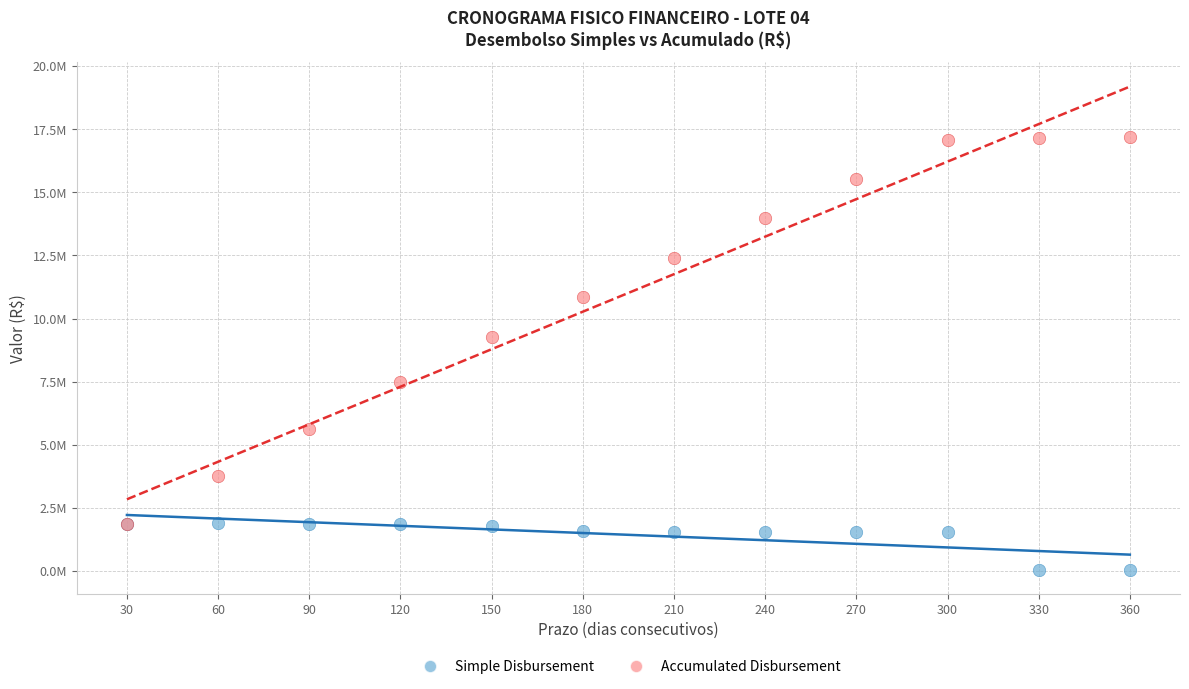

What are all the series names shown in the legend?

Simple Disbursement, Accumulated Disbursement